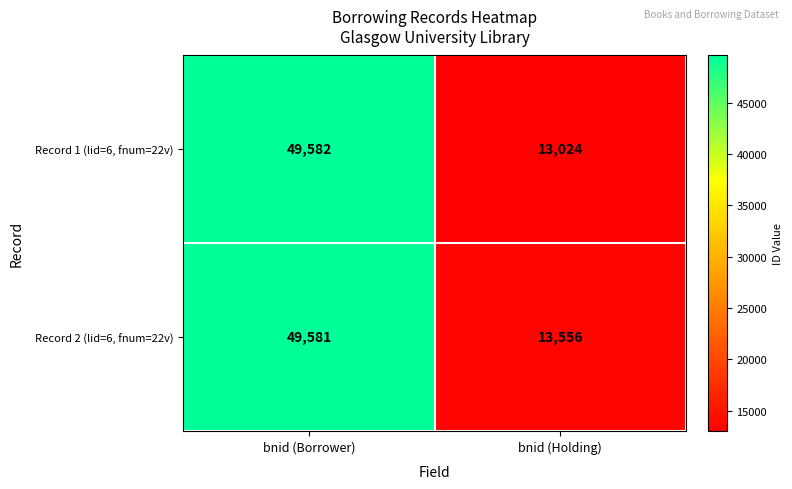

Which series has the widest spread of values?

Record 1 (lid=6, fnum=22v)